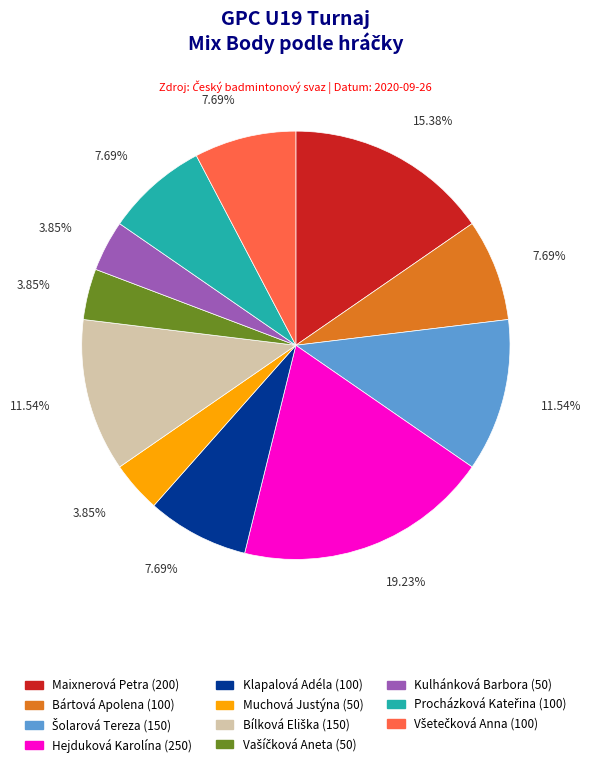

Is there a majority slice in this chart?

No